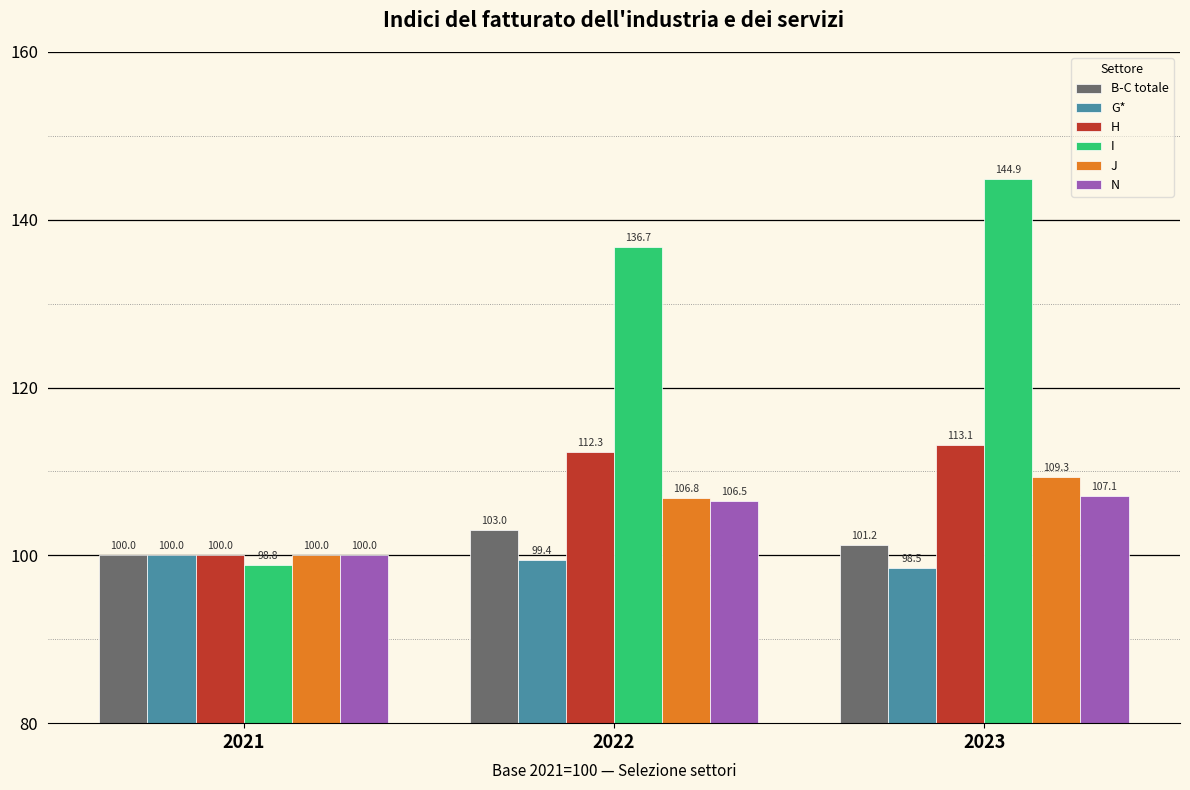

How many groups of bars are there?

3